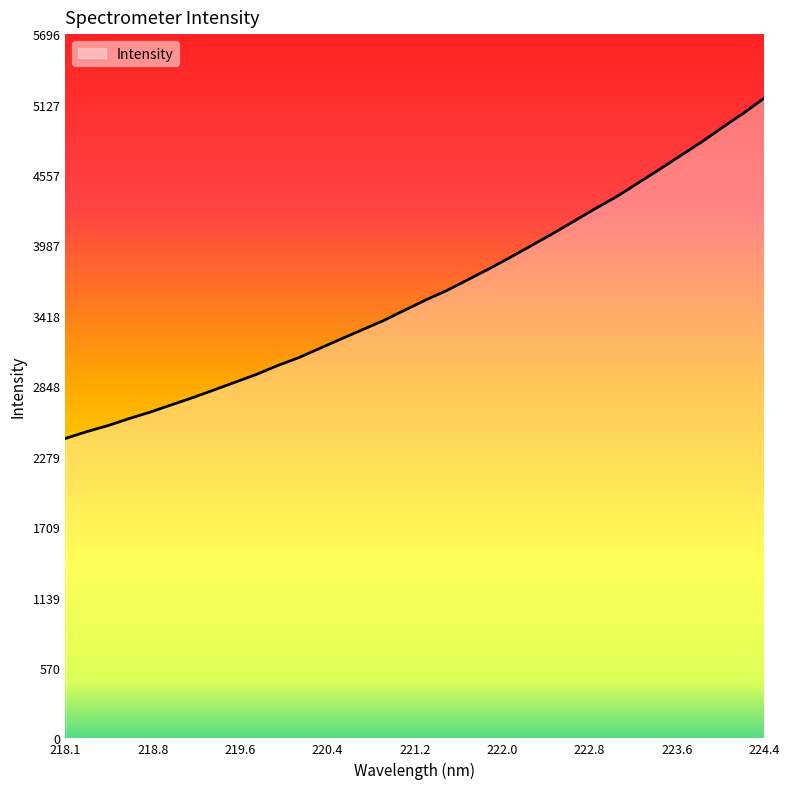

What is the maximum value shown in the chart?

5178.4